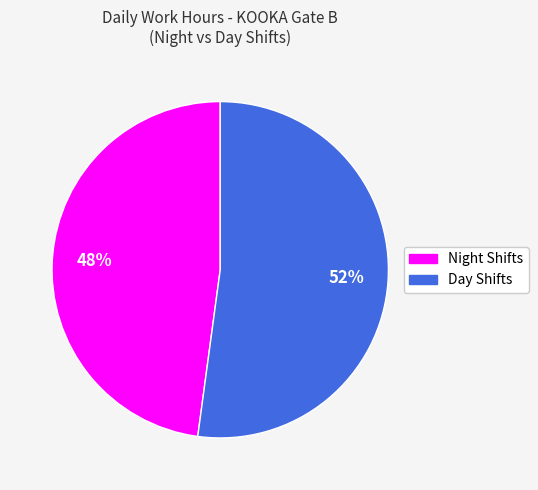

Does any single category account for the majority?

Yes